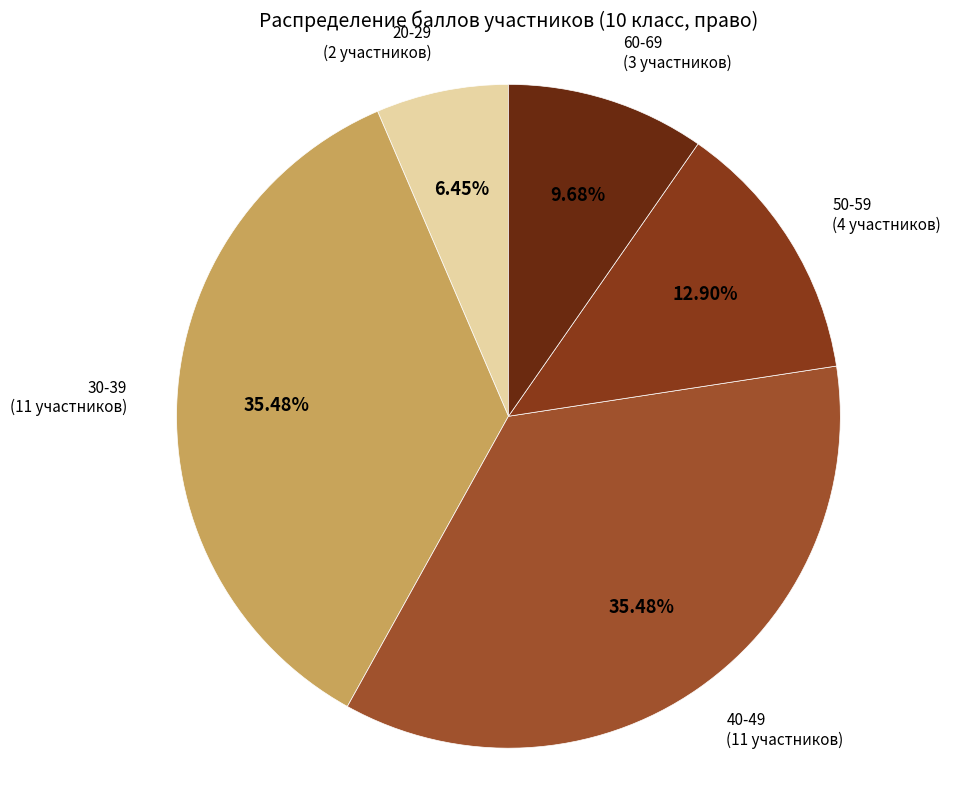

Is there a majority slice in this chart?

No